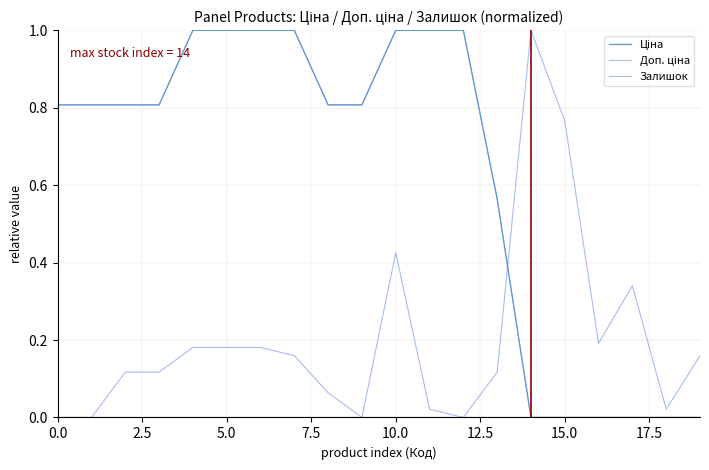

What is the maximum value for Залишок?

1.0